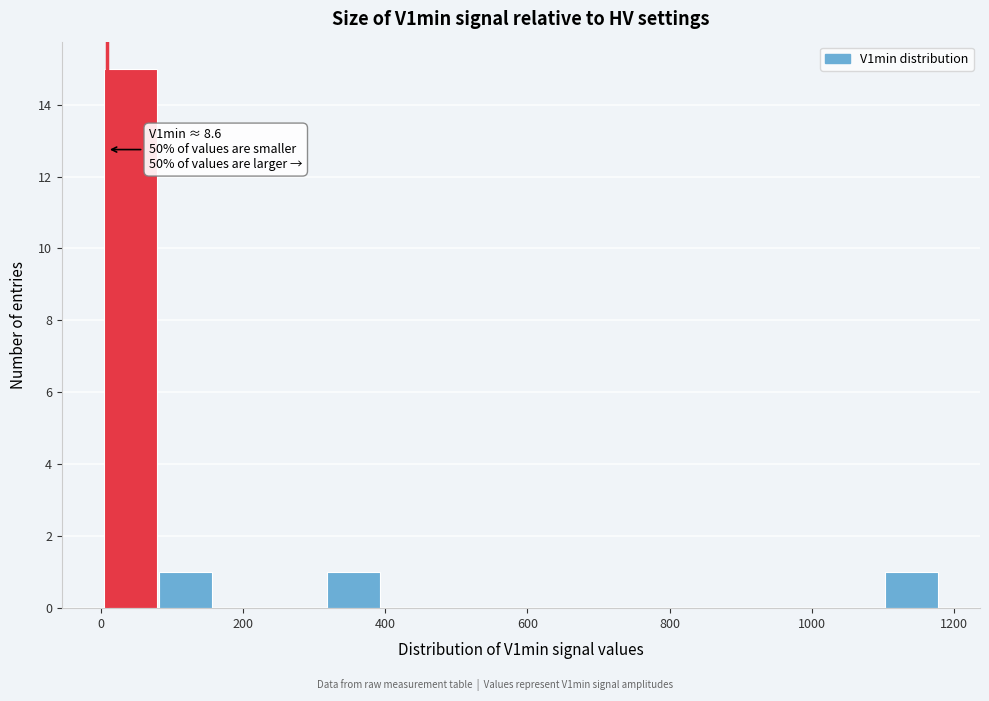

Read against the x-axis, roughly where is the centre of the tallest bar?

40